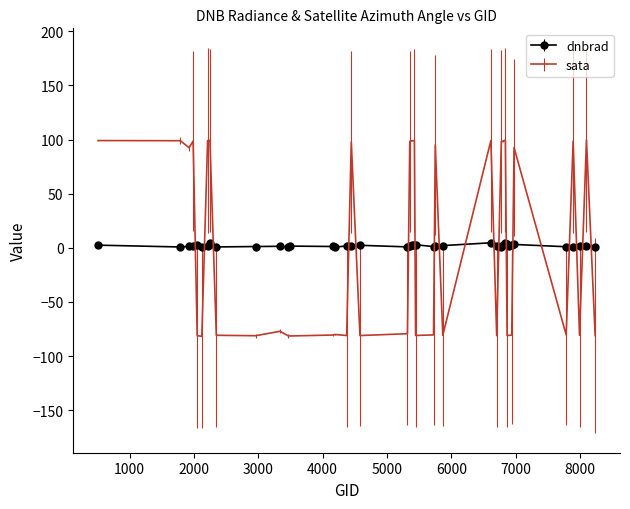

Which series has the widest spread of values?

sata